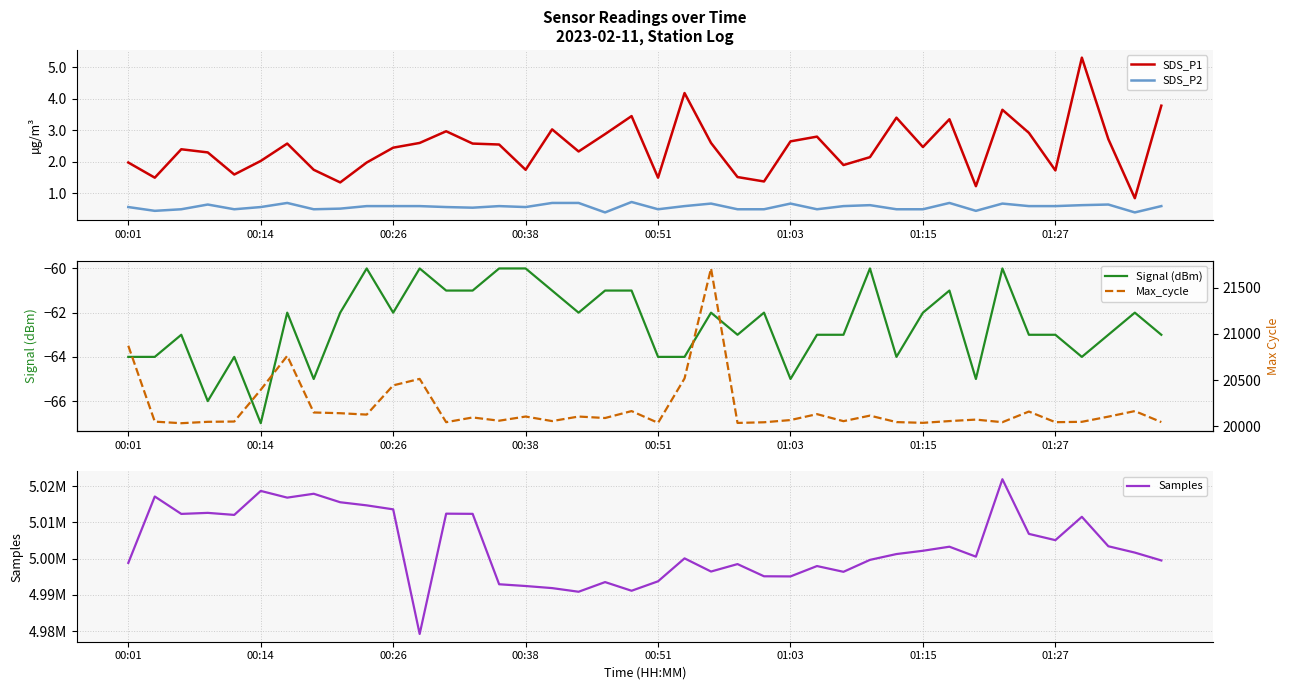

What is the sum of all SDS_P1 values?

98.1